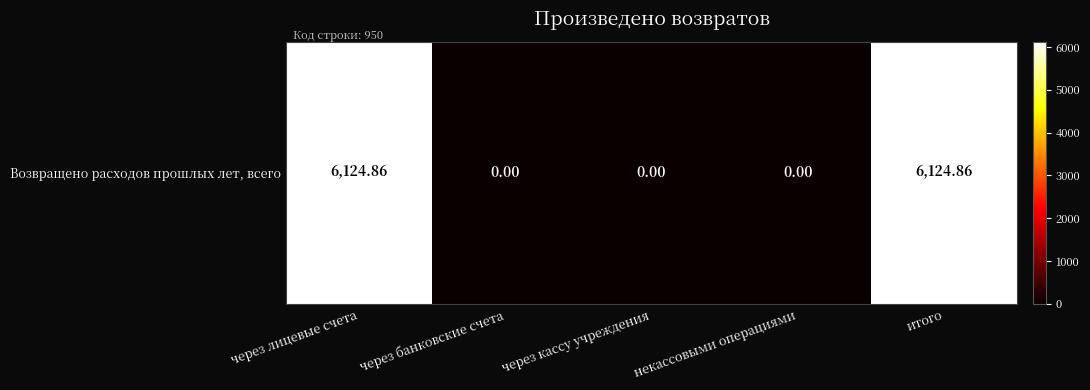

The value at через кассу учреждения is 0.0. True or false?

True